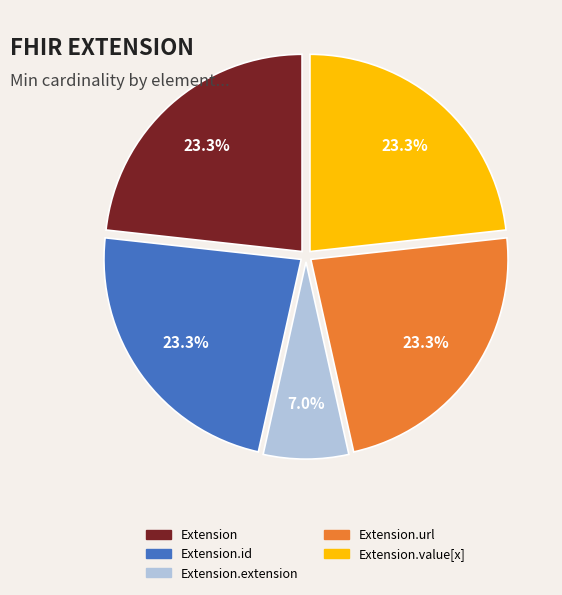

Is there any slice that represents more than half of the pie?

No